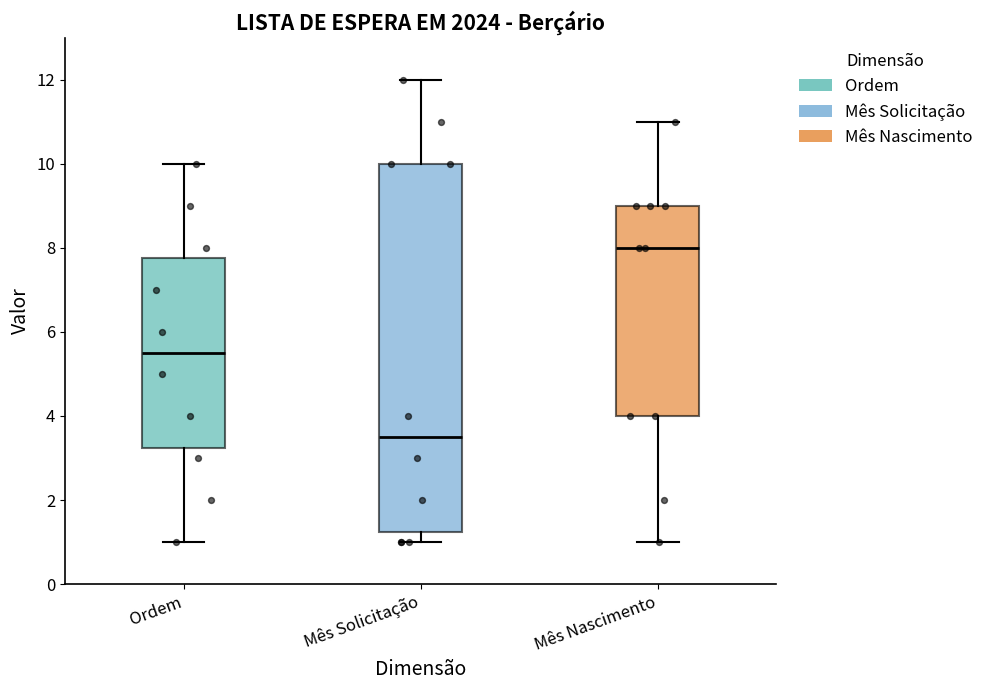

Reading left to right, read every box against the y-axis: the position of its median line, the range the box covers, and the ends of its whiskers. The values are not printed on the chart, so give them approximately, as read against the axis.

Ordem: median 5.6, box 3.2 to 7.8, whiskers 1.0 to 10.0
Mês Solicitação: median 3.6, box 1.2 to 10.0, whiskers 1.0 to 12.0
Mês Nascimento: median 8.0, box 4.0 to 9.0, whiskers 1.0 to 11.0